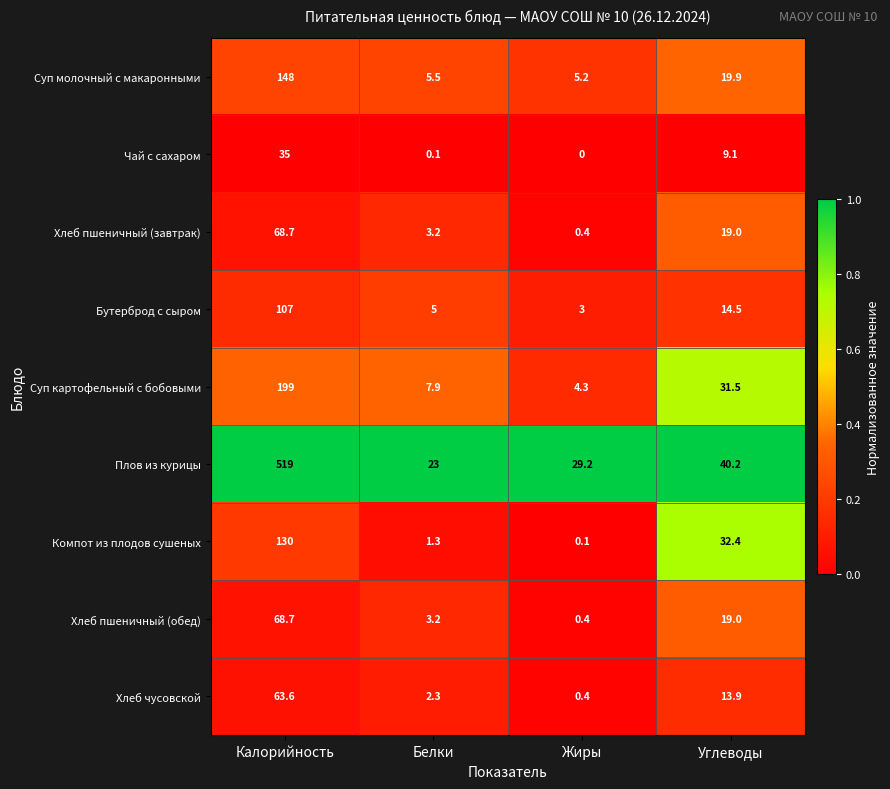

What is the maximum value shown in the chart?

519.0